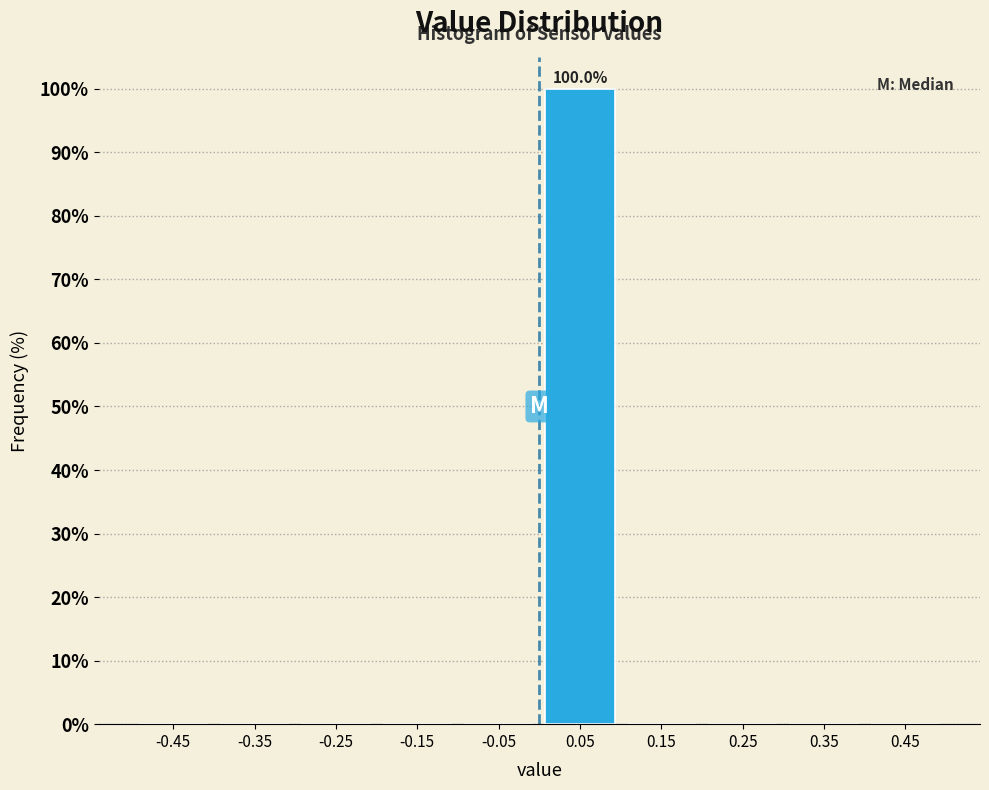

Over which range of the x-axis is the bar tallest?

0.0 to 0.1